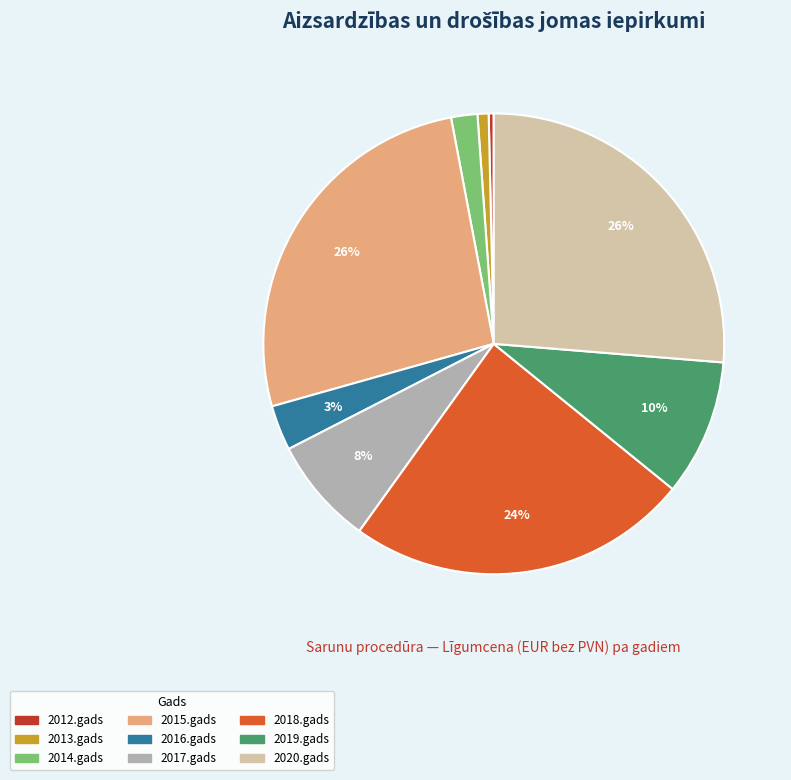

To the nearest percent, what is the combined percentage of 2019.gads and 2012.gads?

10%